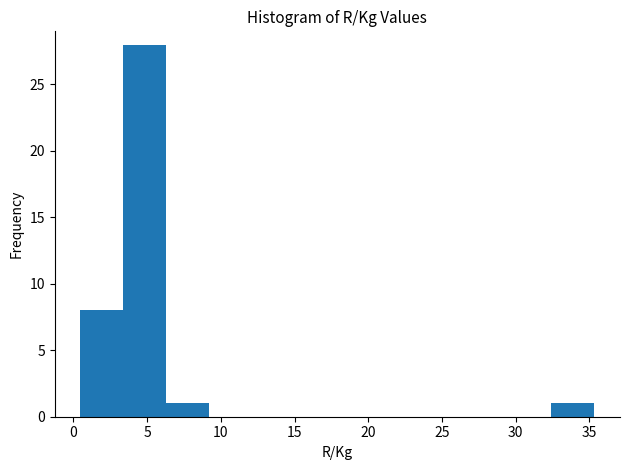

Reading left to right, list every bar in this chart as the range it spans on the x-axis followed by its height. Neither the bar edges nor the heights are printed on the chart, so give them approximately, as read against the axes.

0.5 to 3.5: 8
3.5 to 6.5: 28
6.5 to 9.0: 1
9.0 to 12.0: 0
12.0 to 15.0: 0
15.0 to 18.0: 0
18.0 to 21.0: 0
21.0 to 23.5: 0
23.5 to 26.5: 0
26.5 to 29.5: 0
29.5 to 32.5: 0
32.5 to 35.5: 1